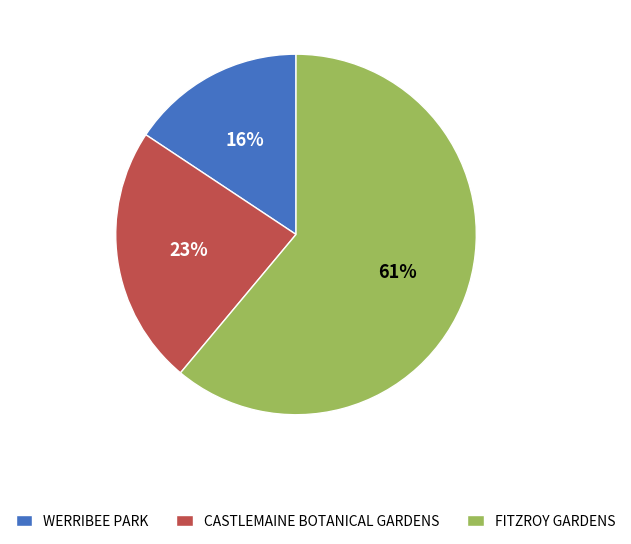

Combined, do CASTLEMAINE BOTANICAL GARDENS and FITZROY GARDENS account for over 50%?

Yes